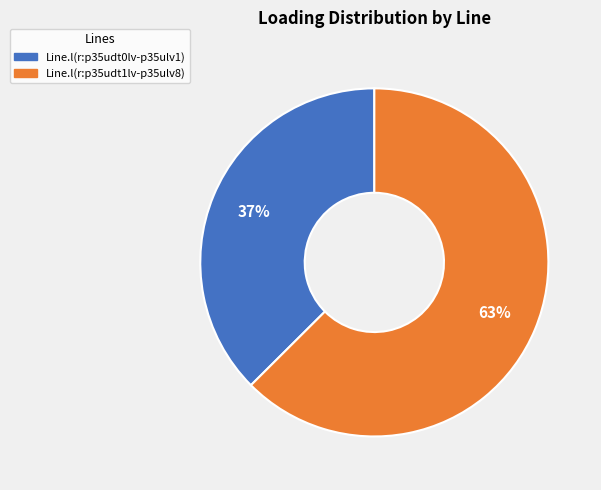

Rank the categories by value from lowest to highest.

Line.l(r:p35udt0lv-p35ulv1), Line.l(r:p35udt1lv-p35ulv8)